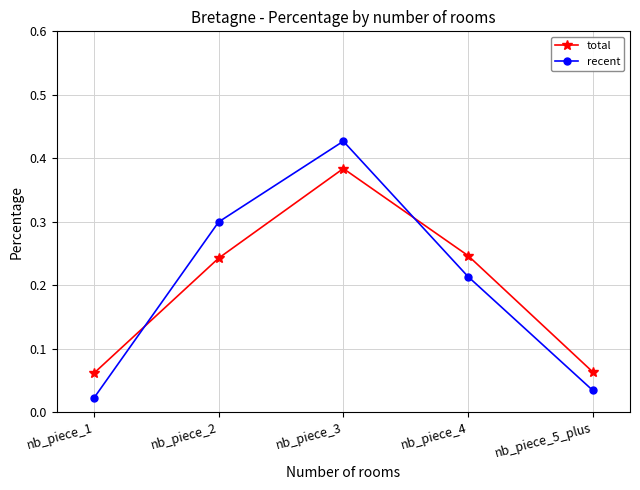

What is the label of the 1st point from the left?

nb_piece_1